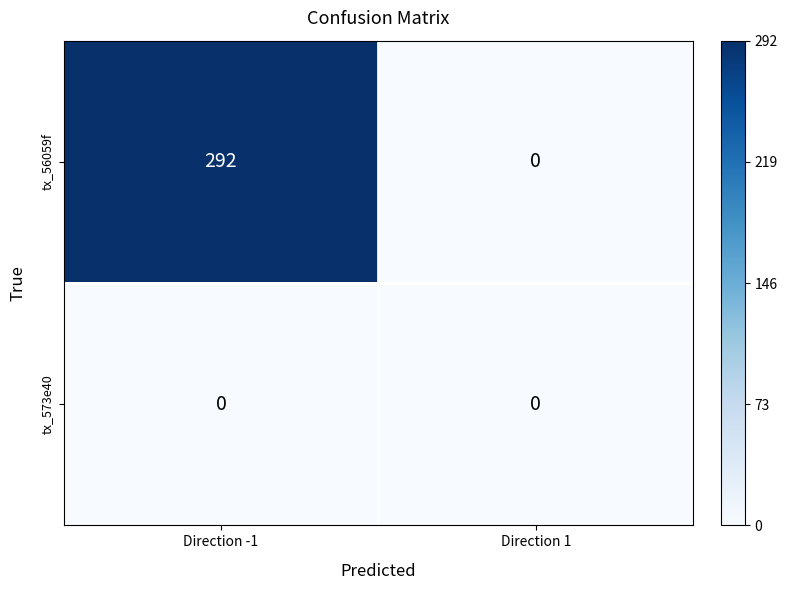

Rank the series by their maximum value, from highest to lowest.

tx_56059f, tx_573e40